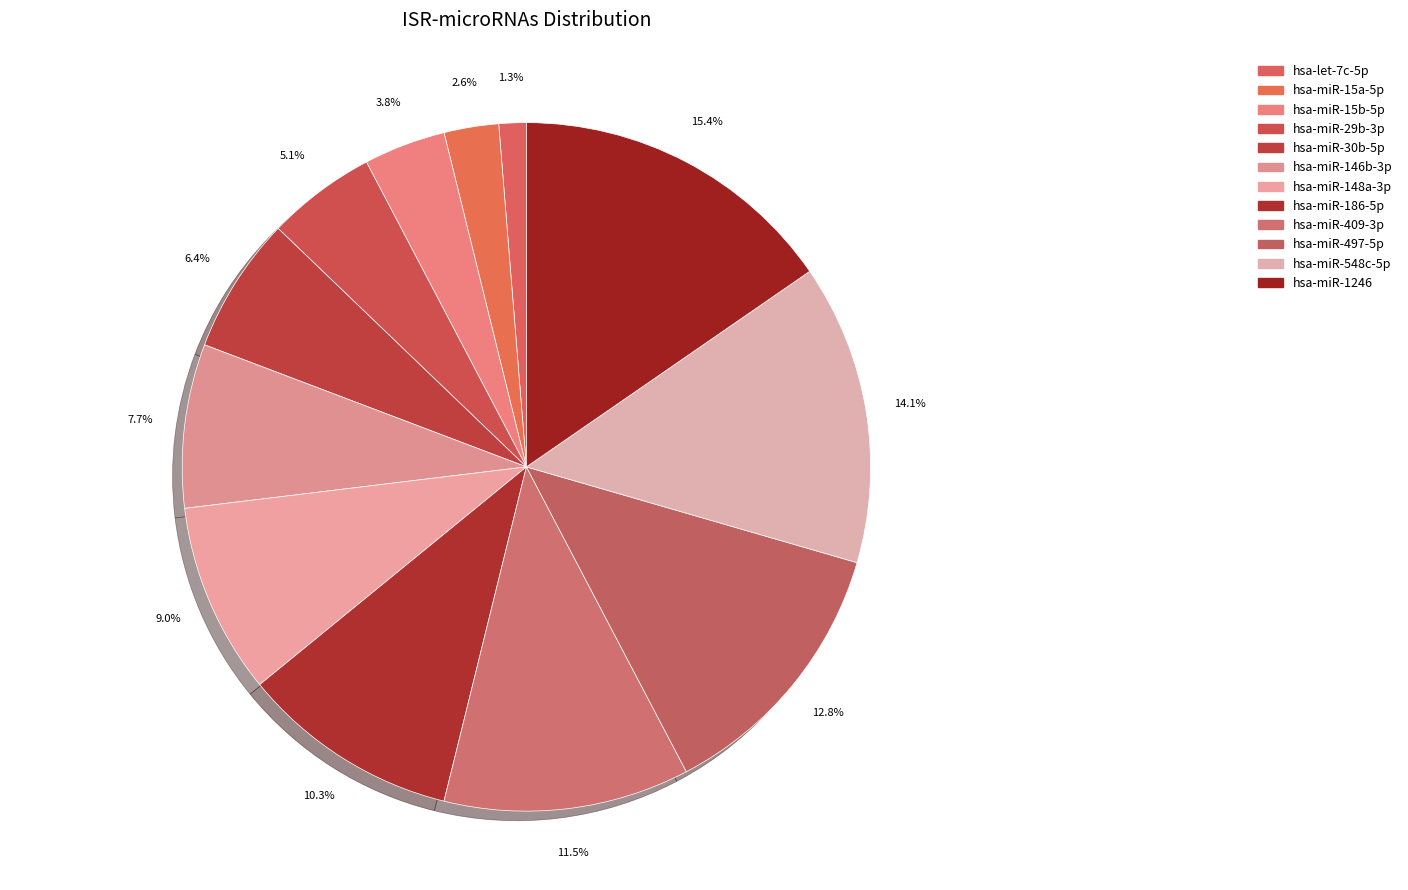

To the nearest percent, what is the average slice percentage?

8%